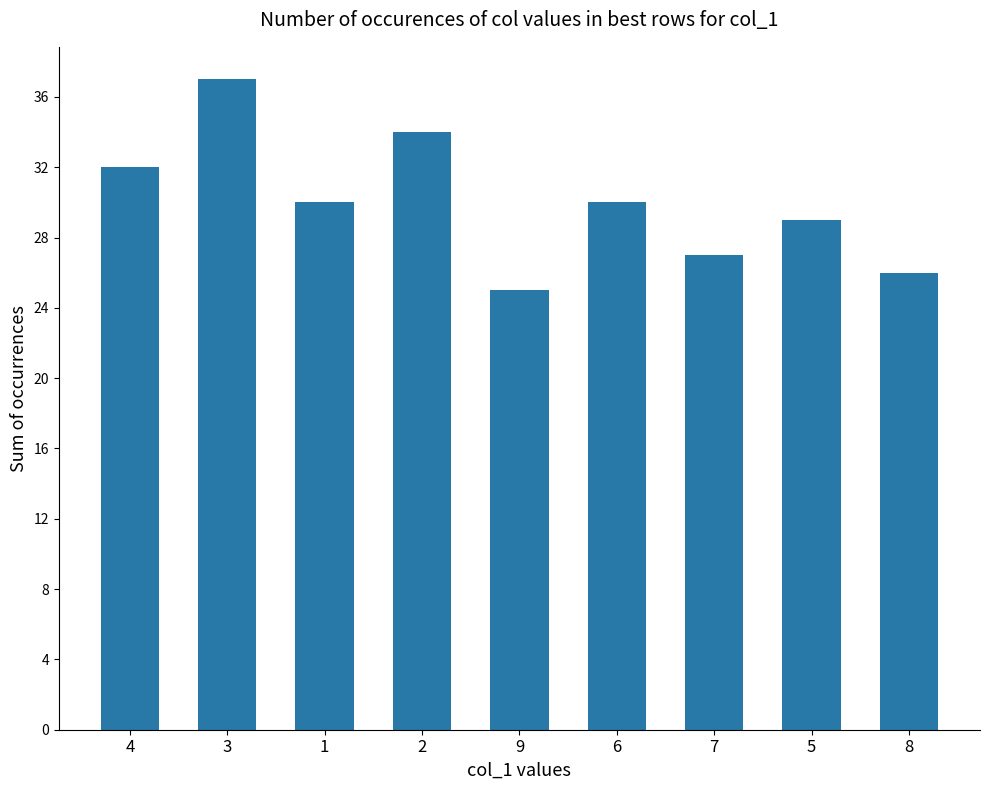

What is the smallest value displayed?

25